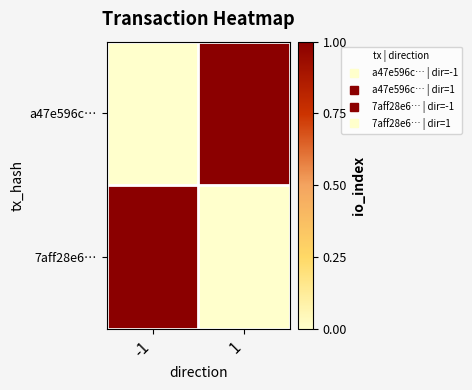

Reading left to right, list all the values displayed in this chart.

a47e596c…: -1=0	1=1
7aff28e6…: -1=1	1=0